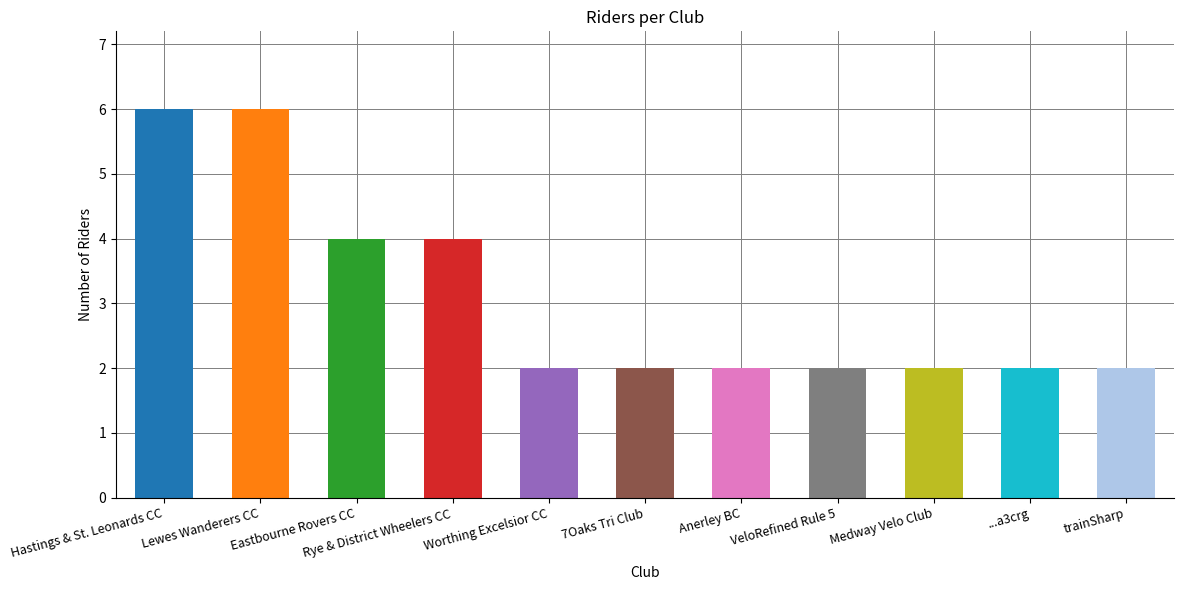

What position from the left is ...a3crg?

10